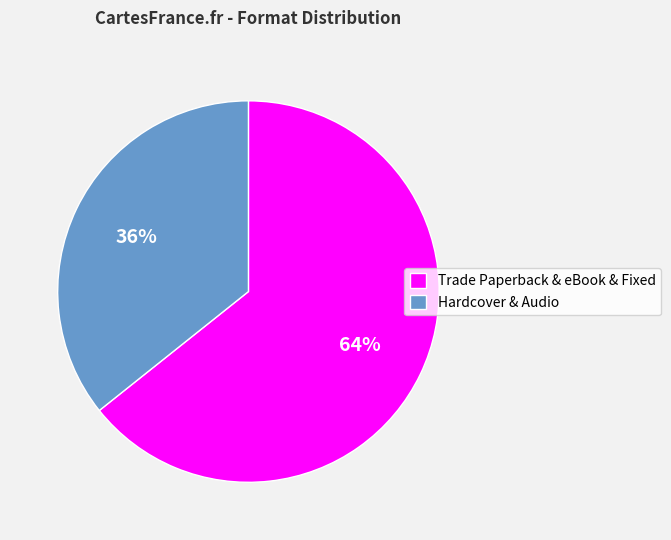

To the nearest percent, what percentage of the pie is Trade Paperback & eBook & Fixed?

64%